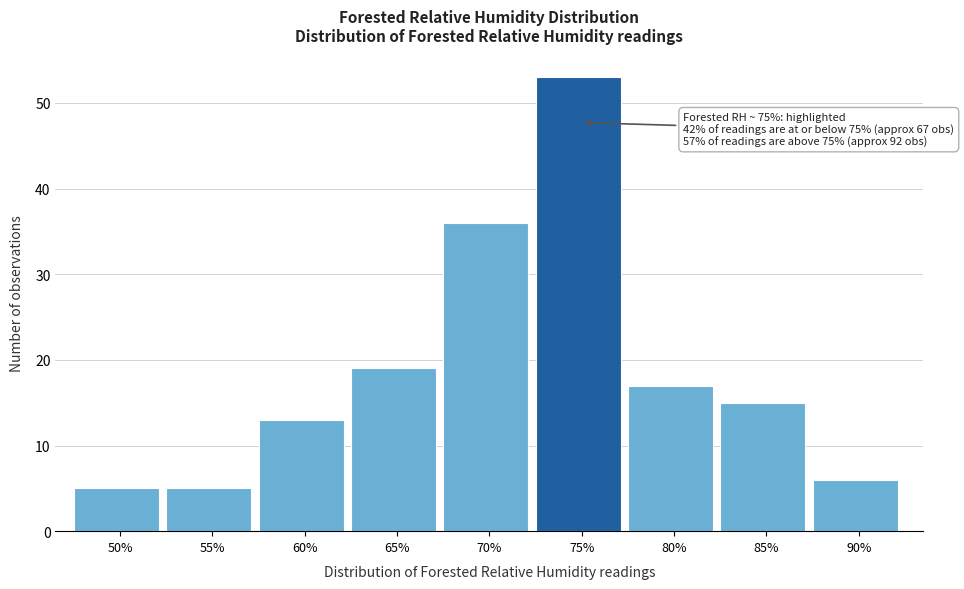

Reading right to left, what are all the values shown in this chart?

6	15	17	53	36	19	13	5	5